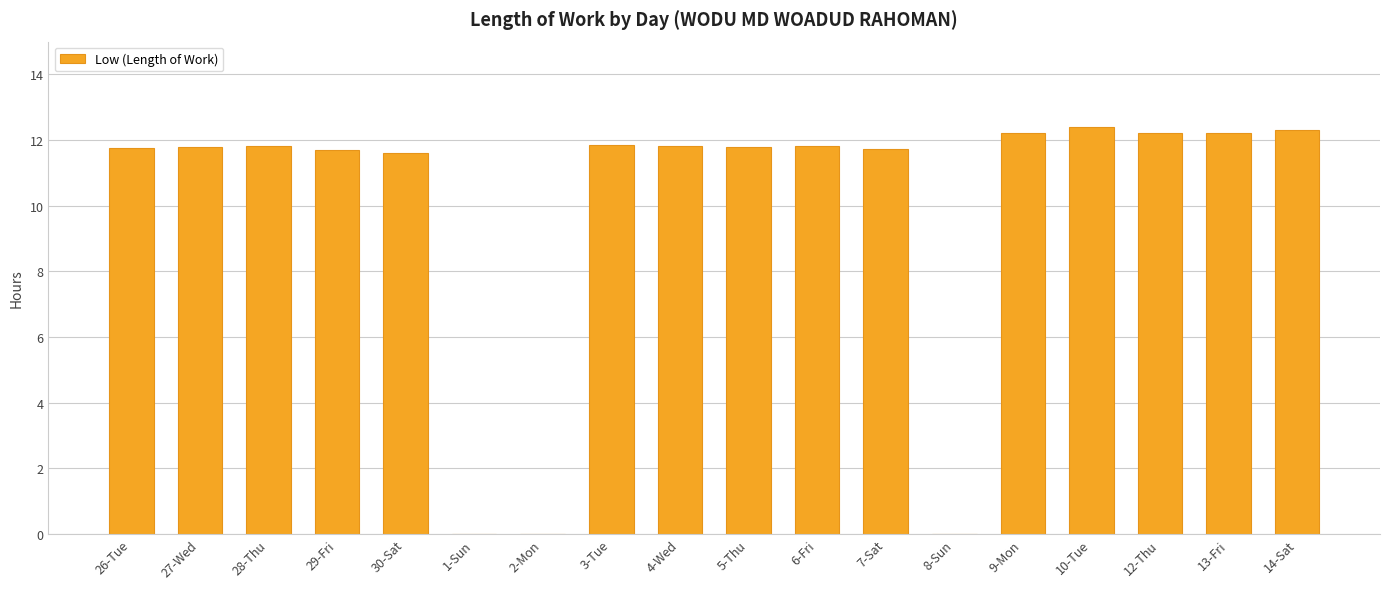

What is the maximum value shown in the chart?

12.4